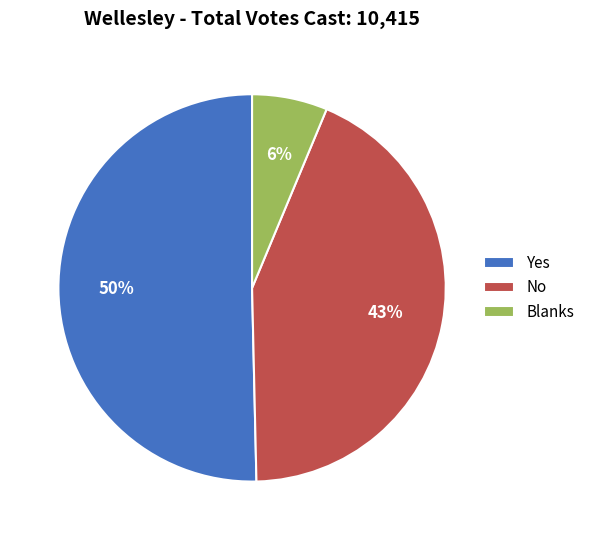

How many slices are in this pie chart?

3